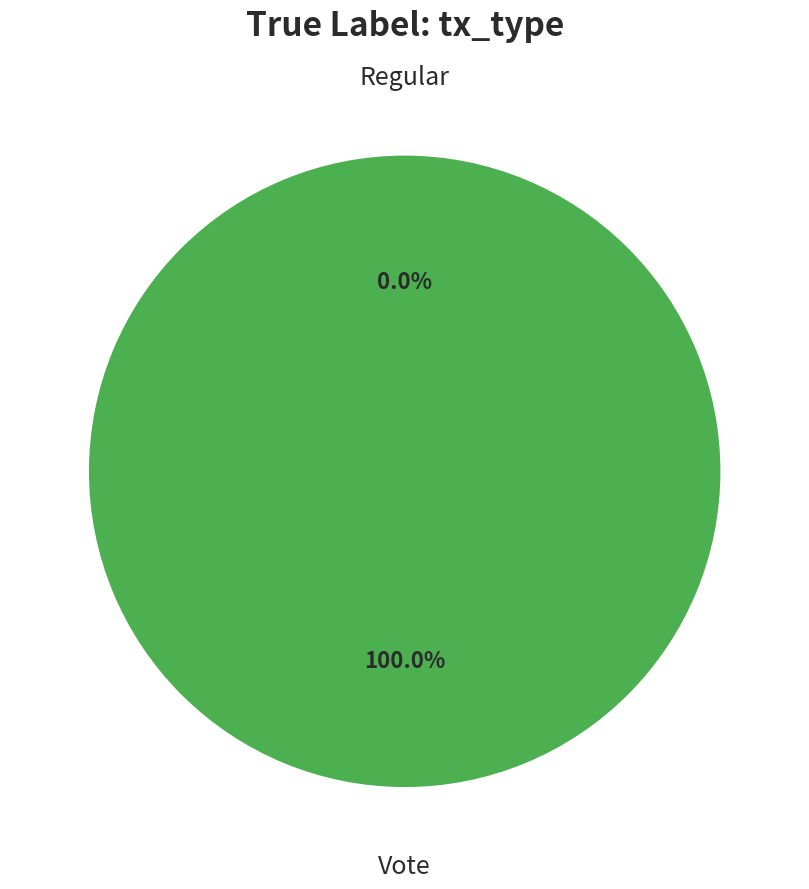

Combined, do Vote and Regular account for over 50%?

Yes